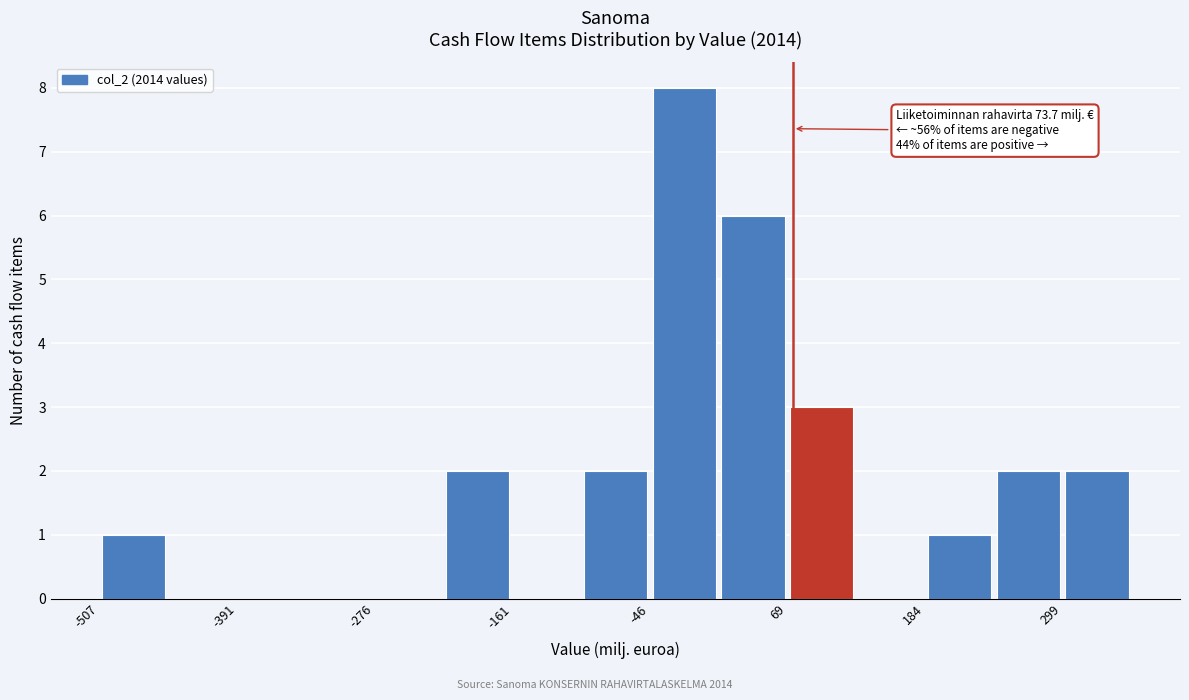

Around what value on the x-axis is the tallest bar? Give the approximate position of its centre, as read against the axis.

-20